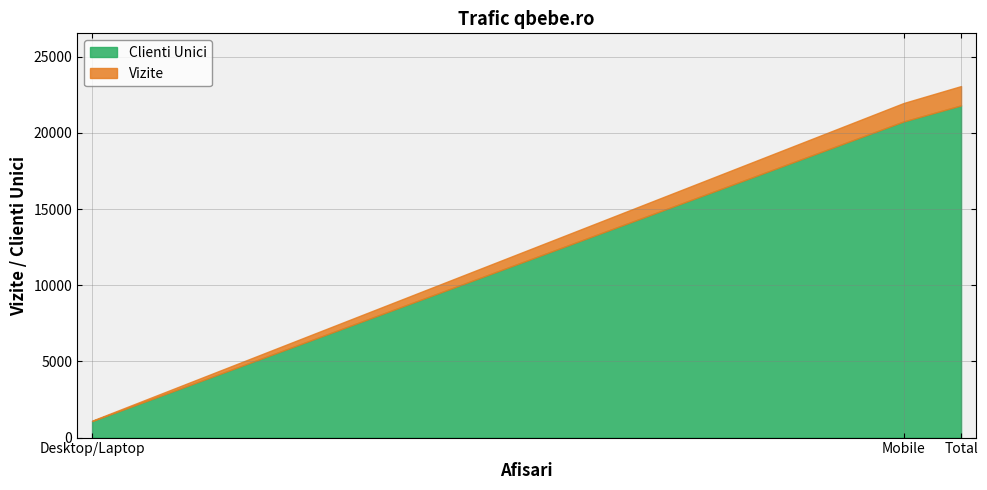

Does the chart display data point markers on the line(s)?

No